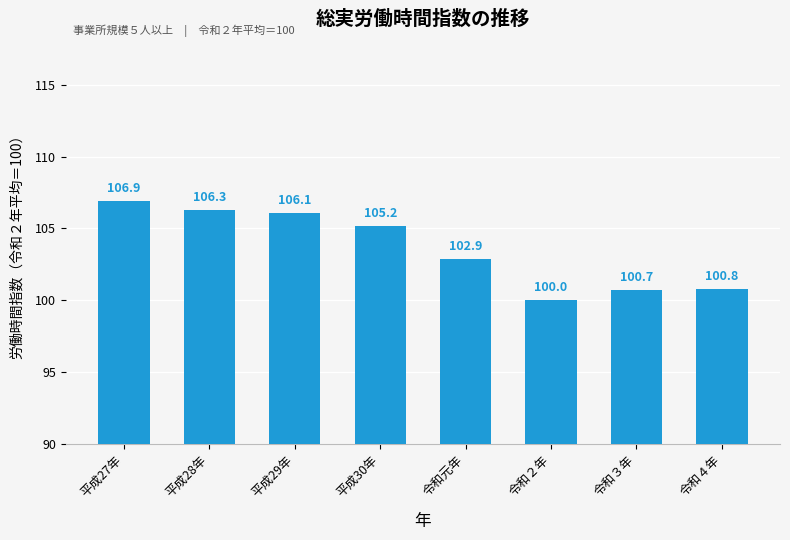

What is the value of the 5th bar from the left?

102.9